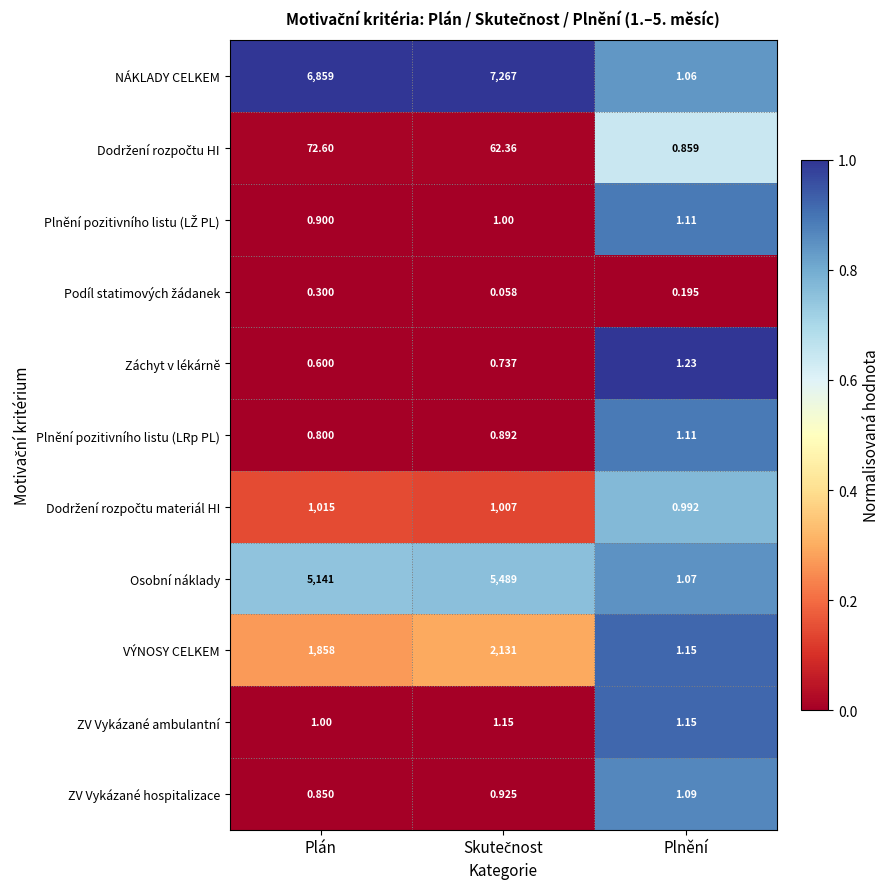

Which series has the largest total across all categories?

NÁKLADY CELKEM